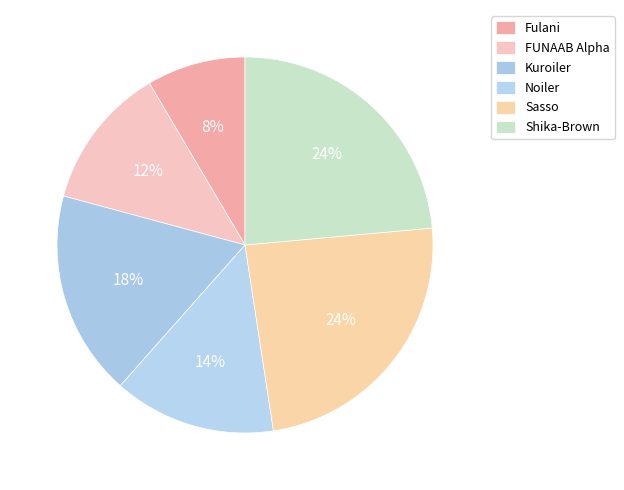

How many slices are in this pie chart?

6